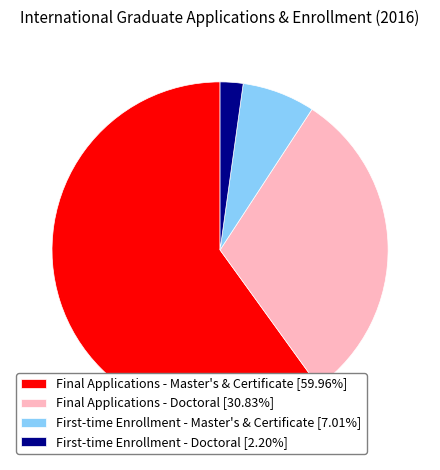

True or false: Final Applications - Doctoral accounts for 31% of the total.

True